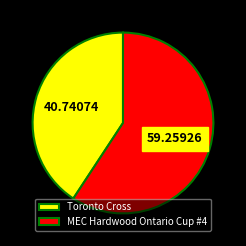

Count the number of slices in the pie.

2